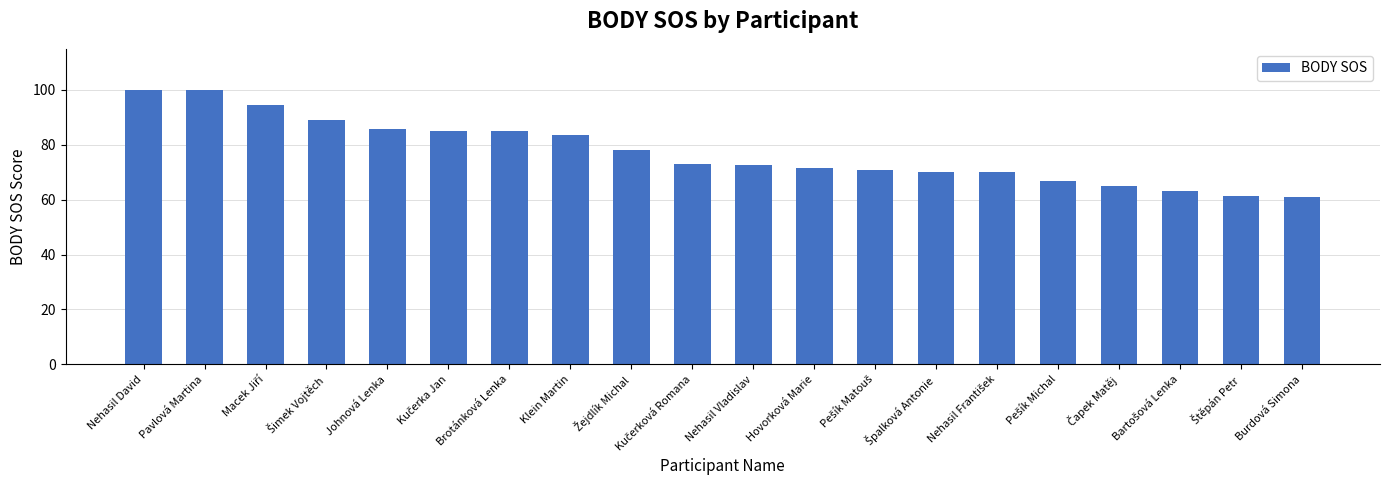

What is the average value?

77.3